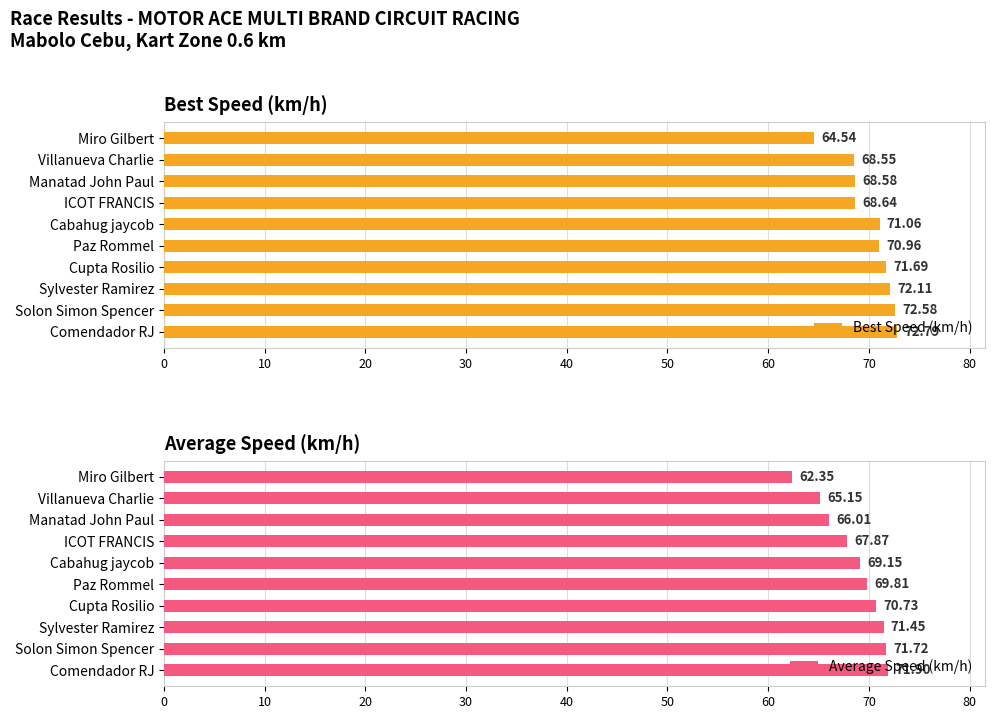

List the series in order of their peak value, highest first.

Best Speed (km/h), Average Speed (km/h)